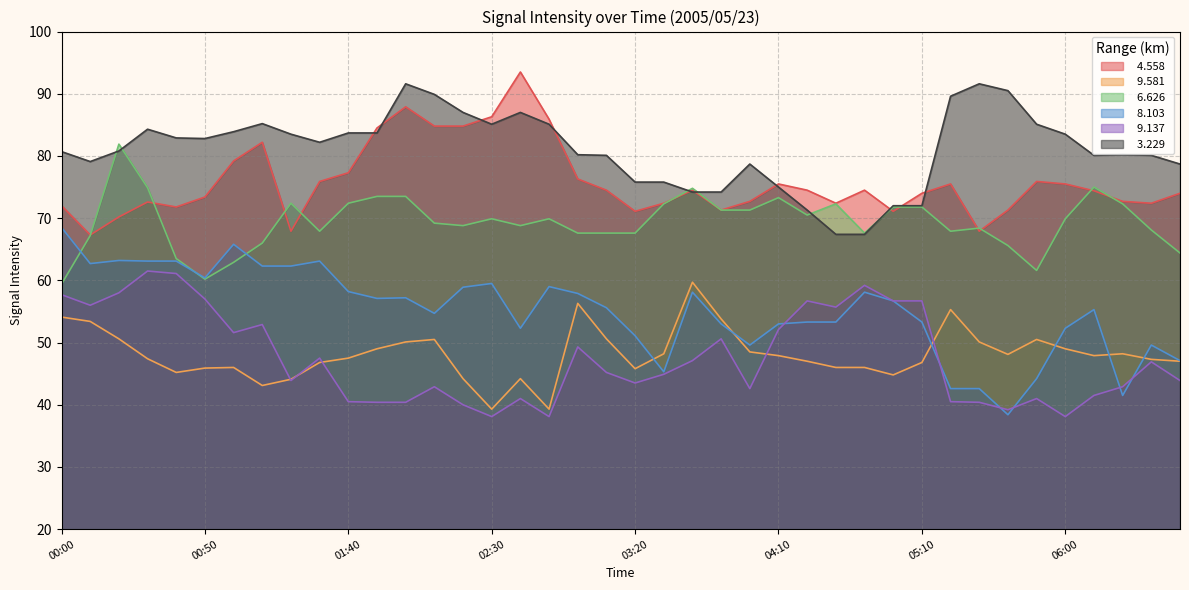

Where do   8.103 and   6.626 first cross each other?

00:00 and 00:10